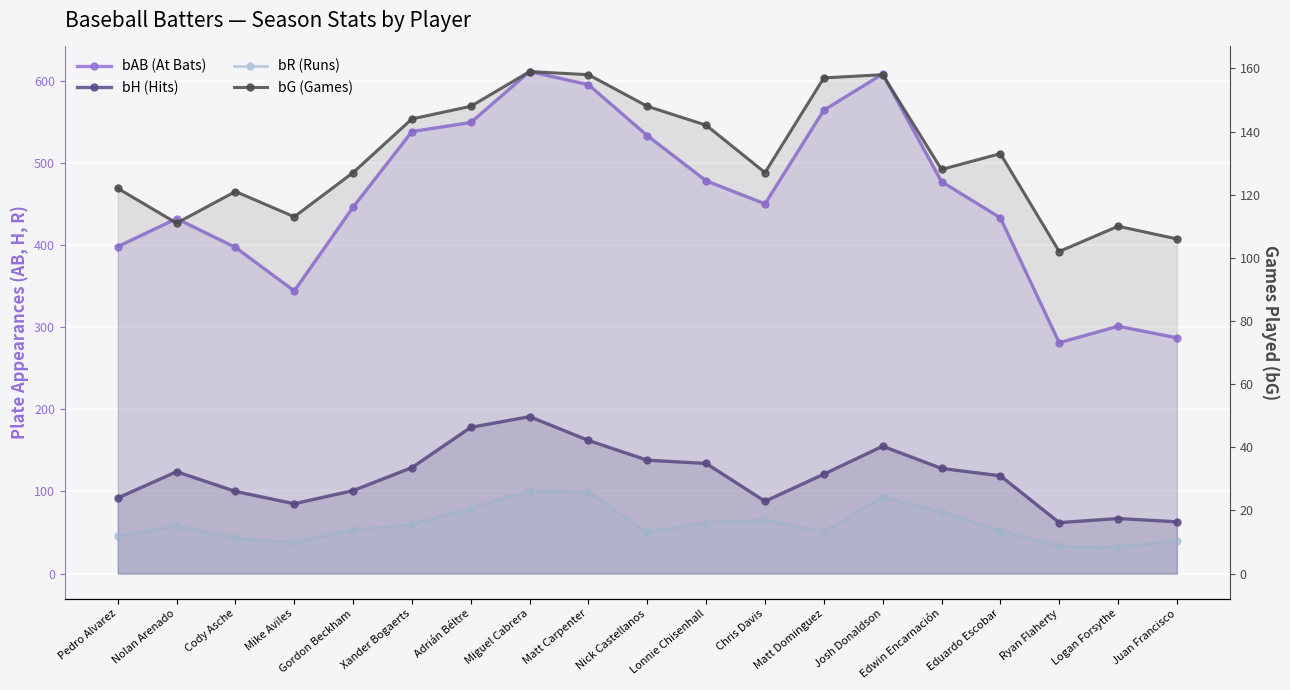

What position from the left is Gordon Beckham?

5